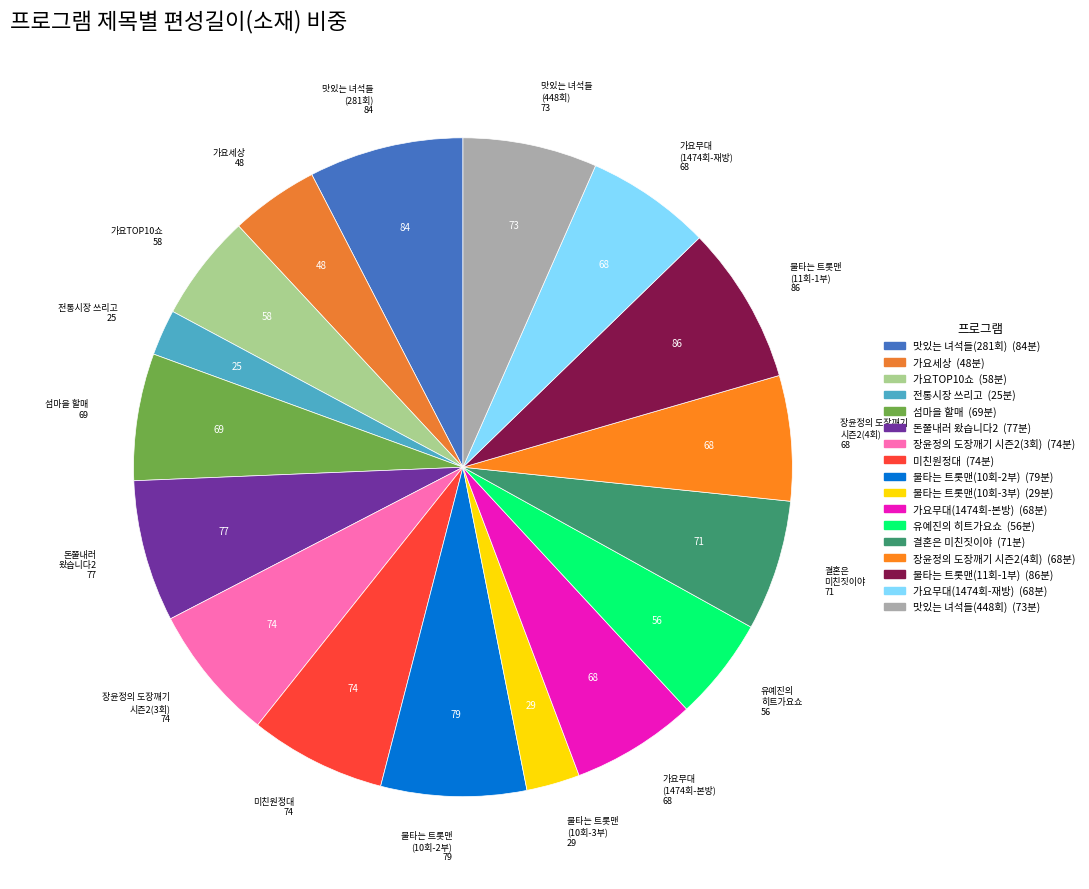

Count the number of slices in the pie.

17